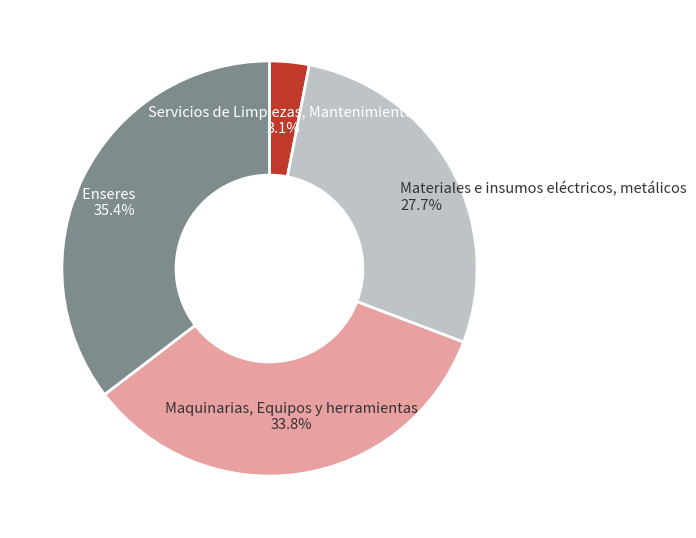

Count the number of slices in the pie.

4